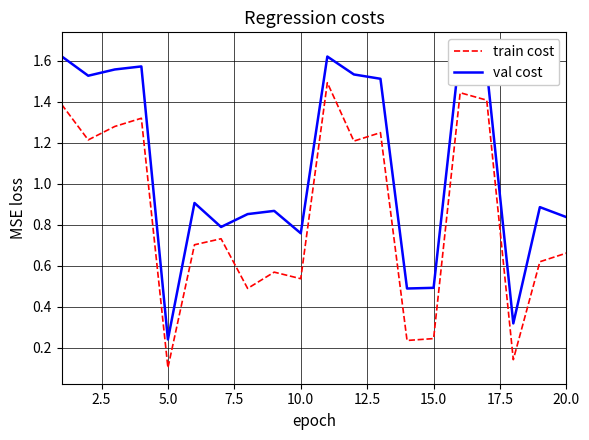

What is the sum of all val cost values?

21.6